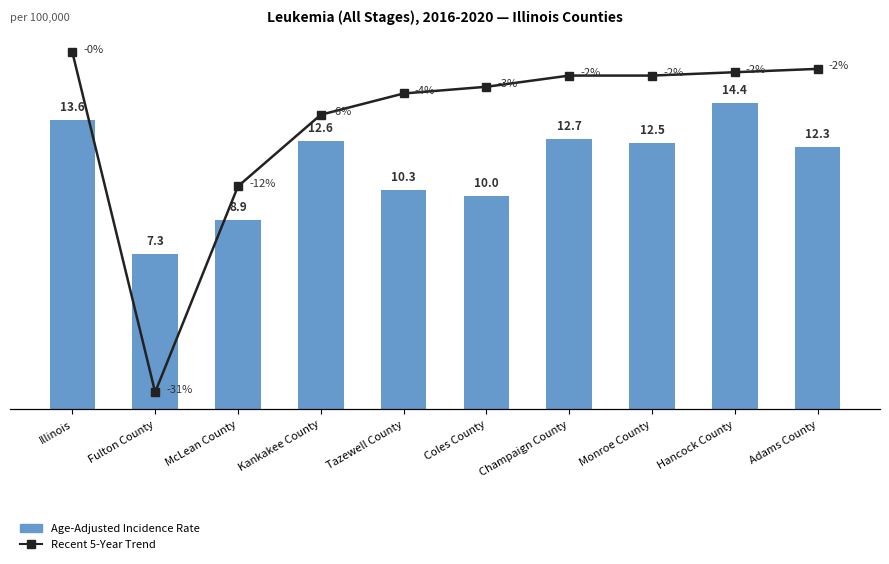

Which has a higher value, Fulton County or Adams County?

Adams County